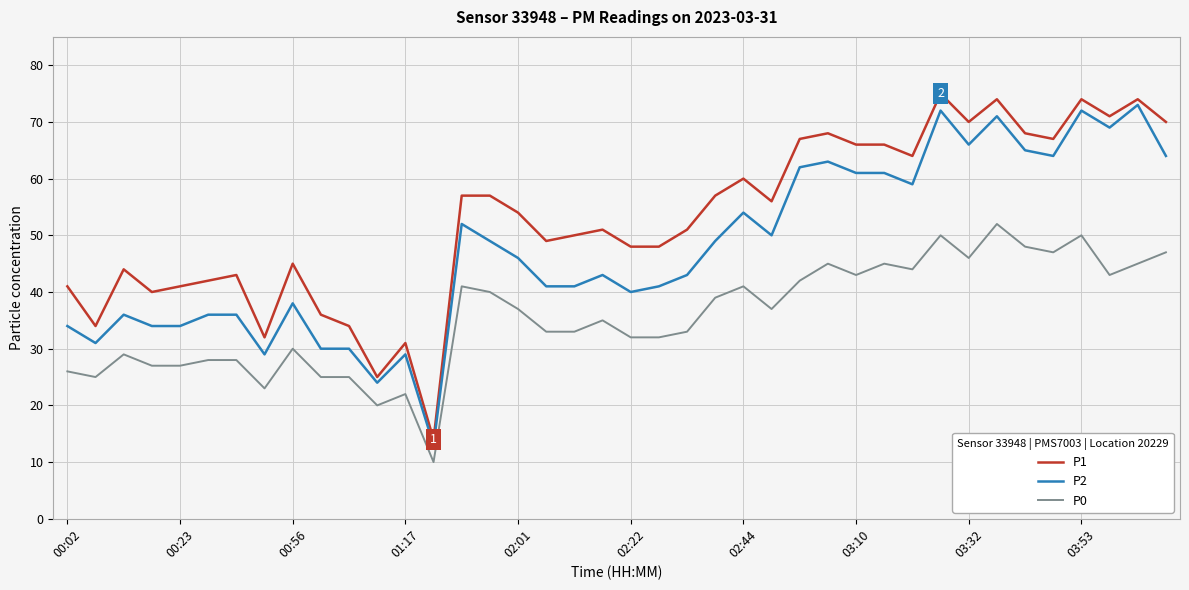

What is the maximum value for P2?

73